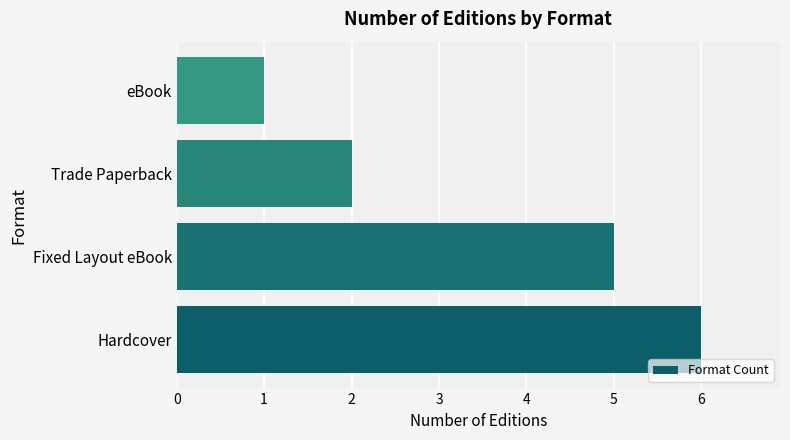

Does the chart contain stacked bars?

No